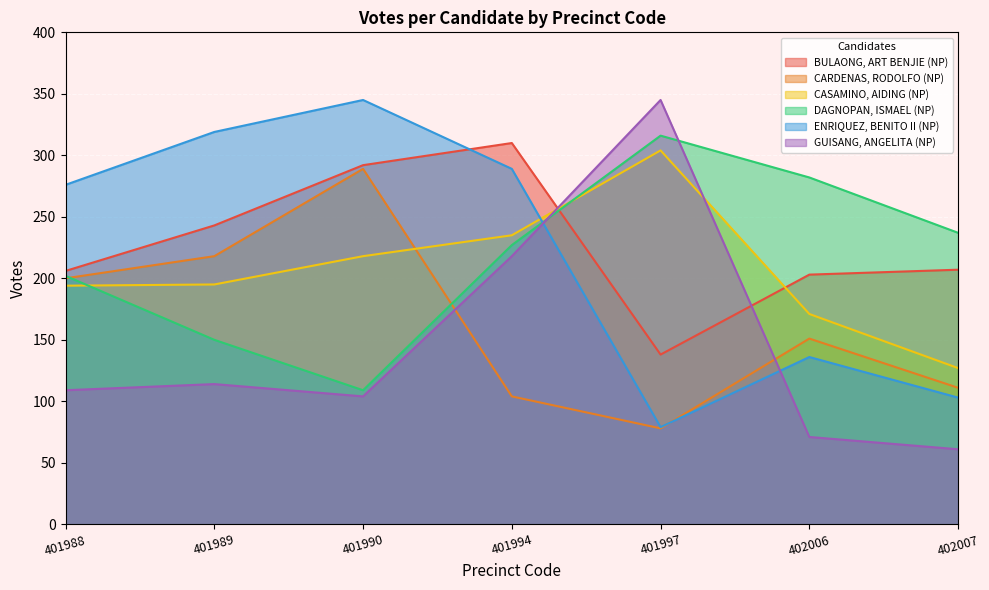

What value does the ENRIQUEZ, BENITO II (NP) series have at 401994?

289